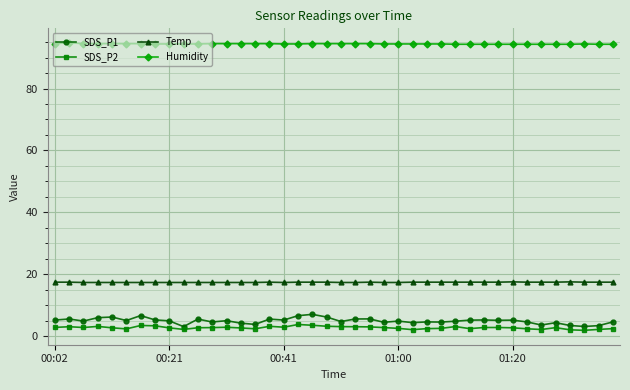

At how many categories does at least one series exceed 82?

40